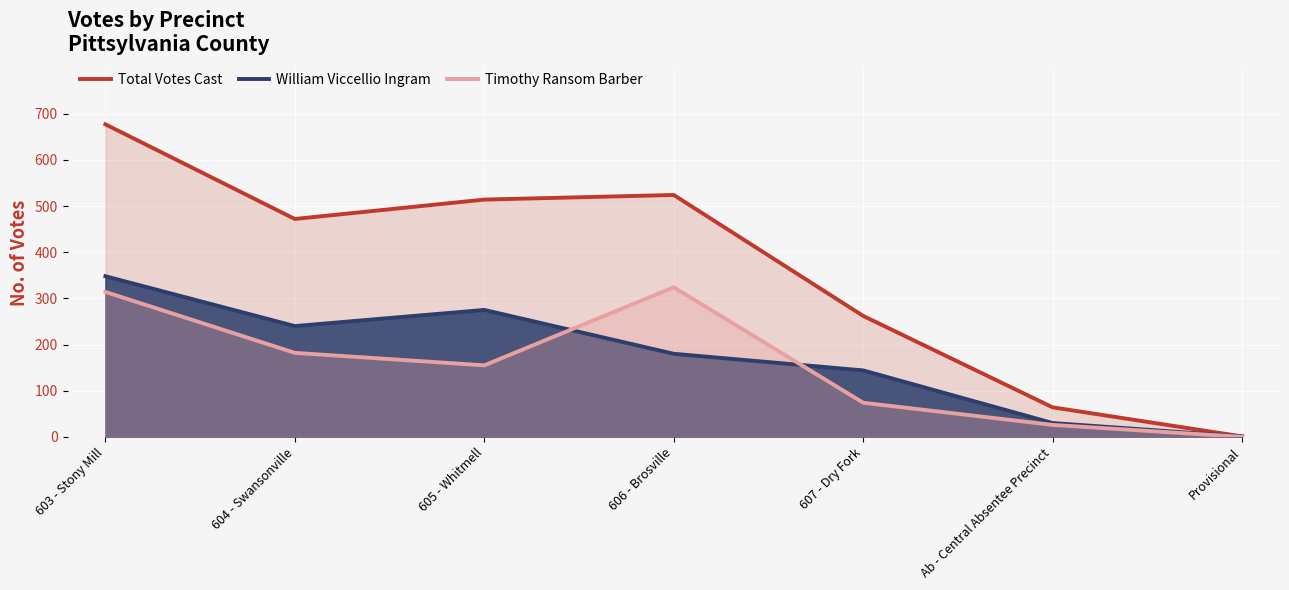

What is the average value of the William Viccellio Ingram series?

174